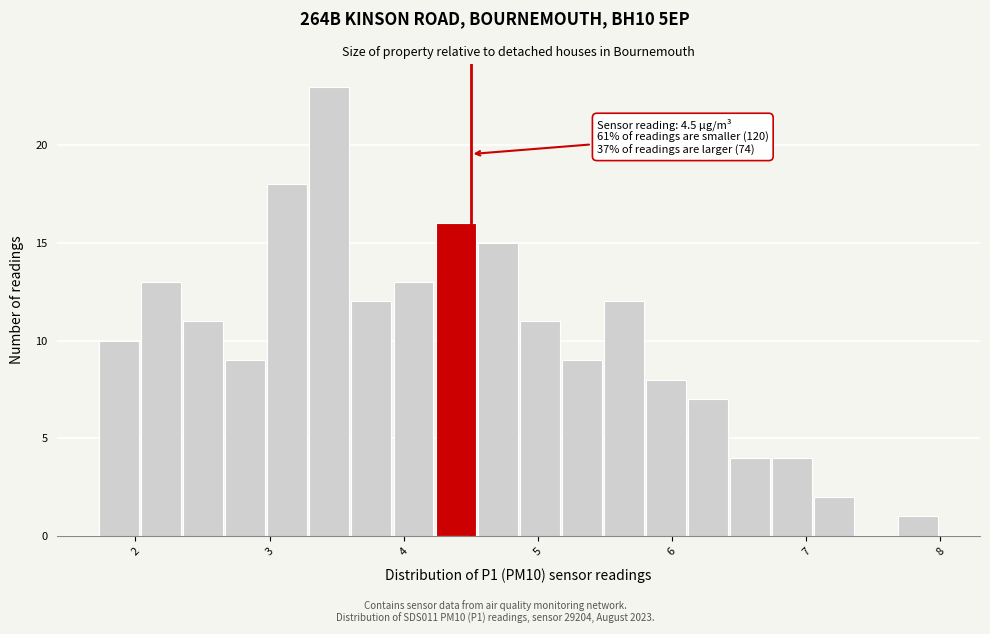

Read against the x-axis, roughly where is the centre of the tallest bar?

3.4